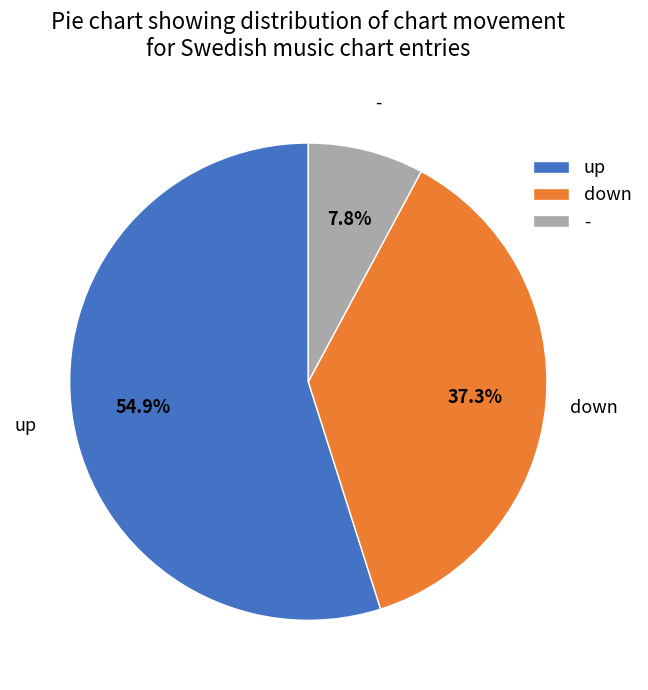

To the nearest percent, what portion does - represent?

8%